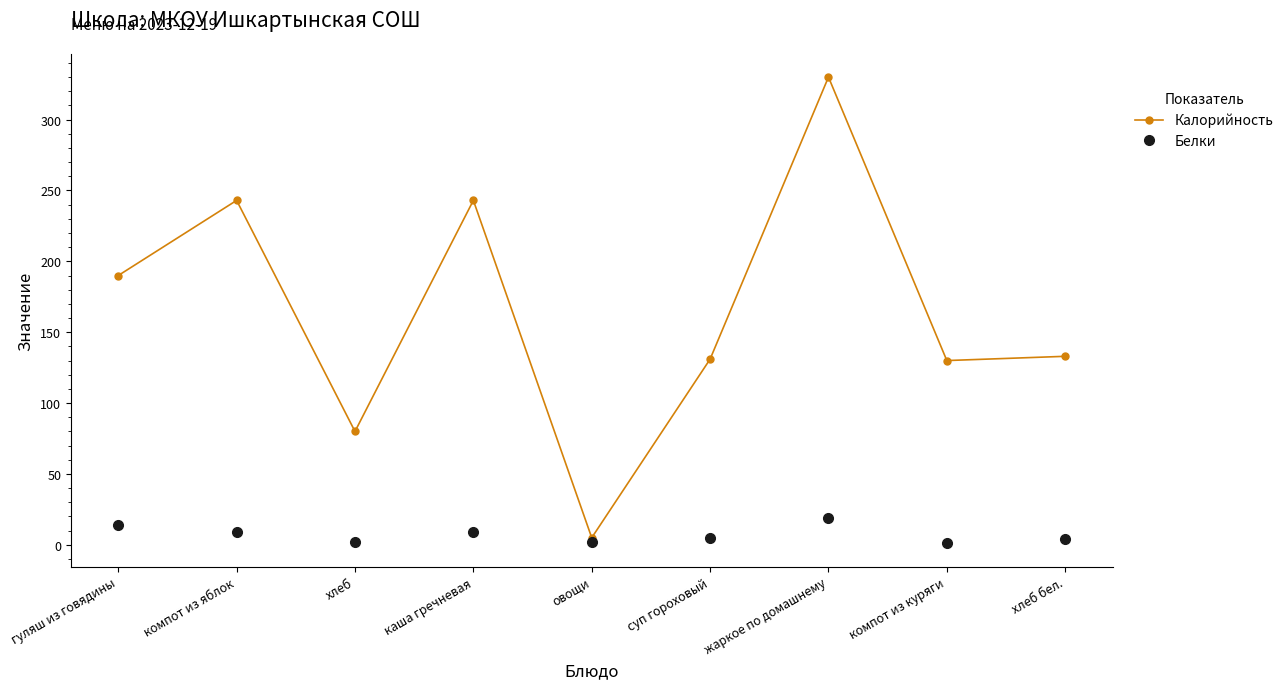

How many interior local peaks does the Калорийность series have?

3